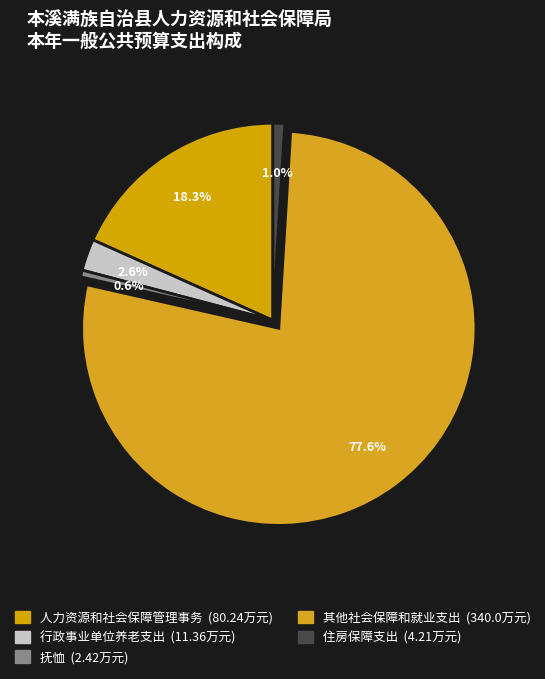

How many slices are in this pie chart?

5